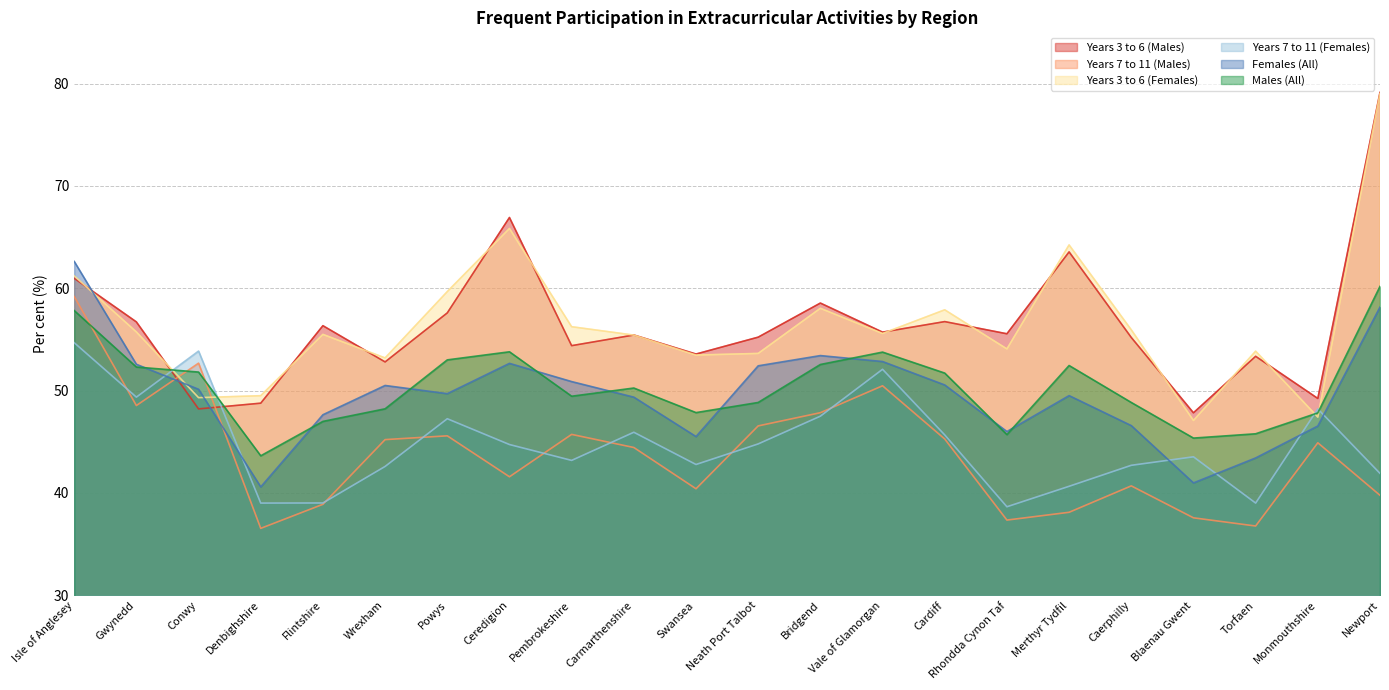

What are all the series names shown in the legend?

Years 3 to 6 (Males), Years 7 to 11 (Males), Years 3 to 6 (Females), Years 7 to 11 (Females), Females (All), Males (All)